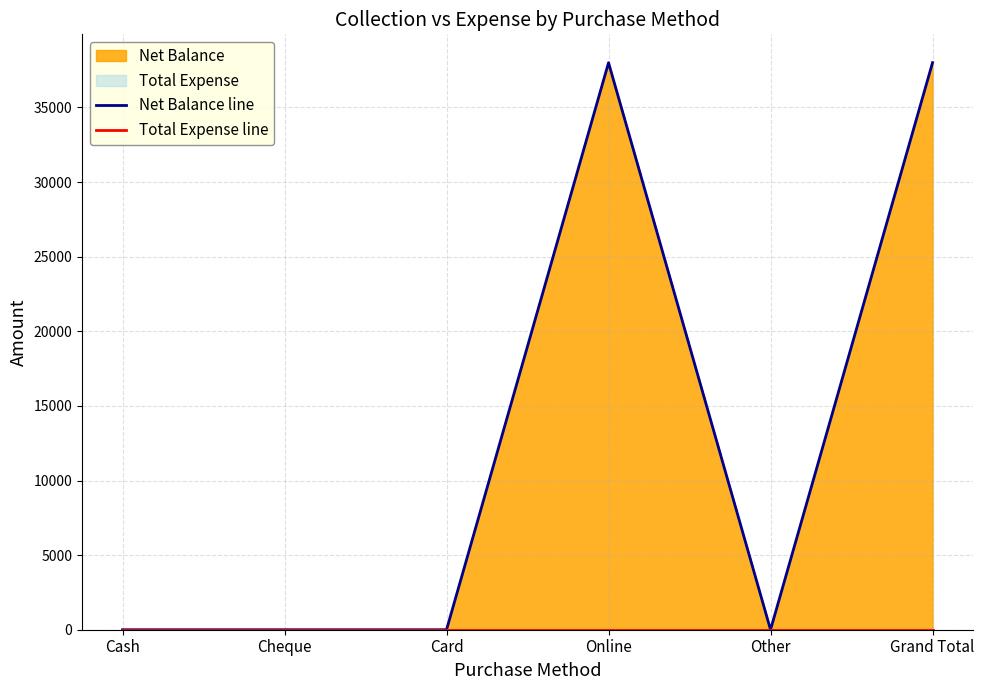

Reading left to right, list all the values displayed in this chart.

Net Balance line: Cash=0	Cheque=0	Card=0	Online=38000	Other=0	Grand Total=38000
Total Expense line: Cash=0	Cheque=0	Card=0	Online=0	Other=0	Grand Total=0